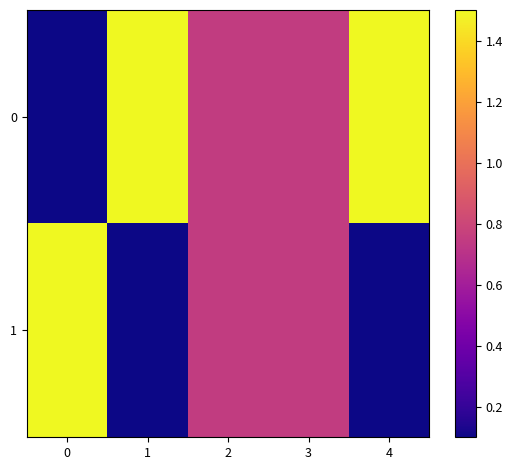

Reading left to right, list all the values displayed in this chart.

0: 0=0.0	1=1.5	2=0.8	3=0.8	4=1.5
1: 0=1.5	1=0.0	2=0.8	3=0.8	4=0.0